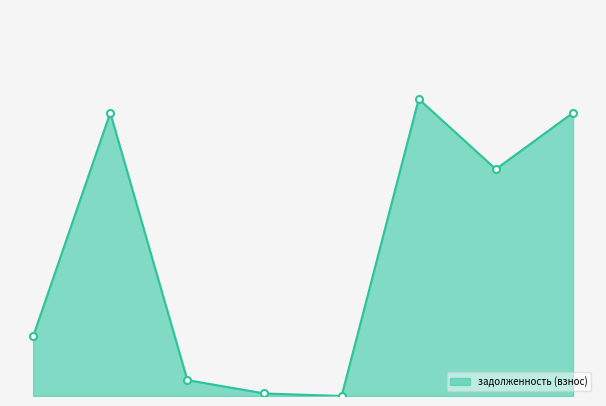

Is this an area chart (filled region under the line)?

Yes